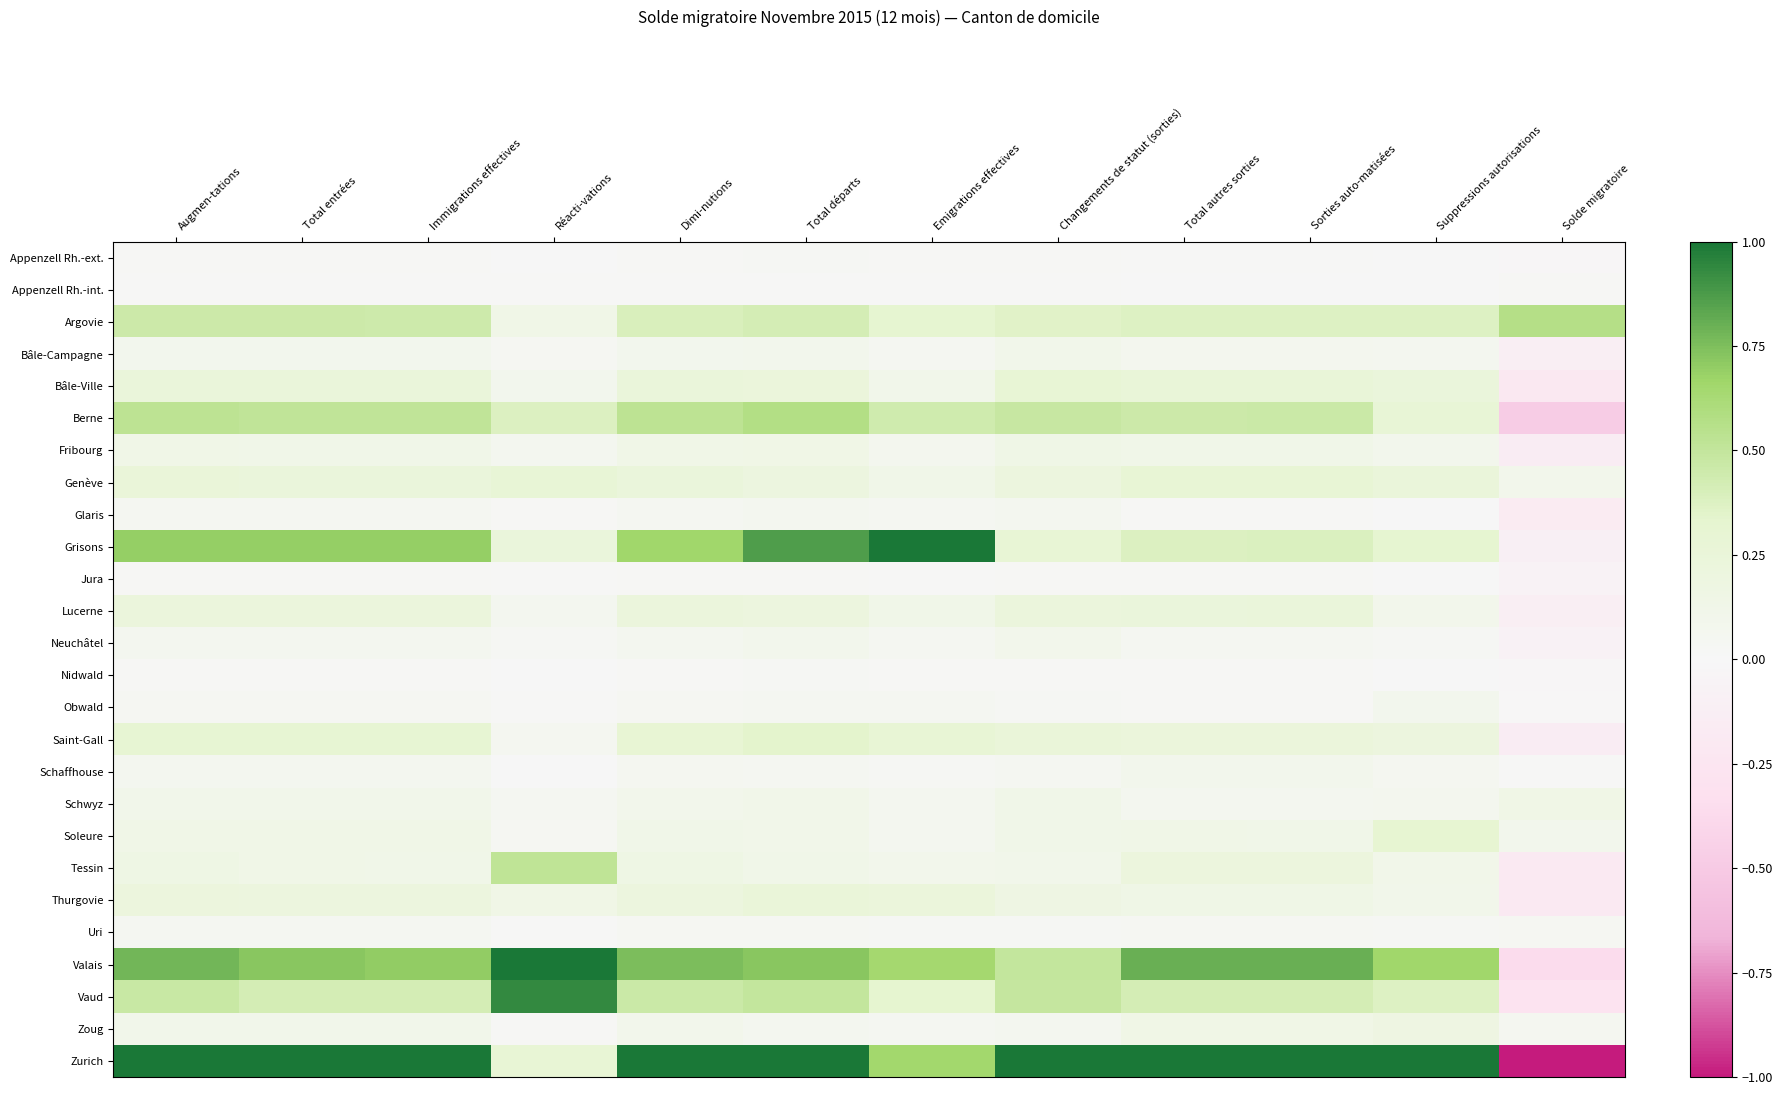

What is the smallest value displayed?

-1.0